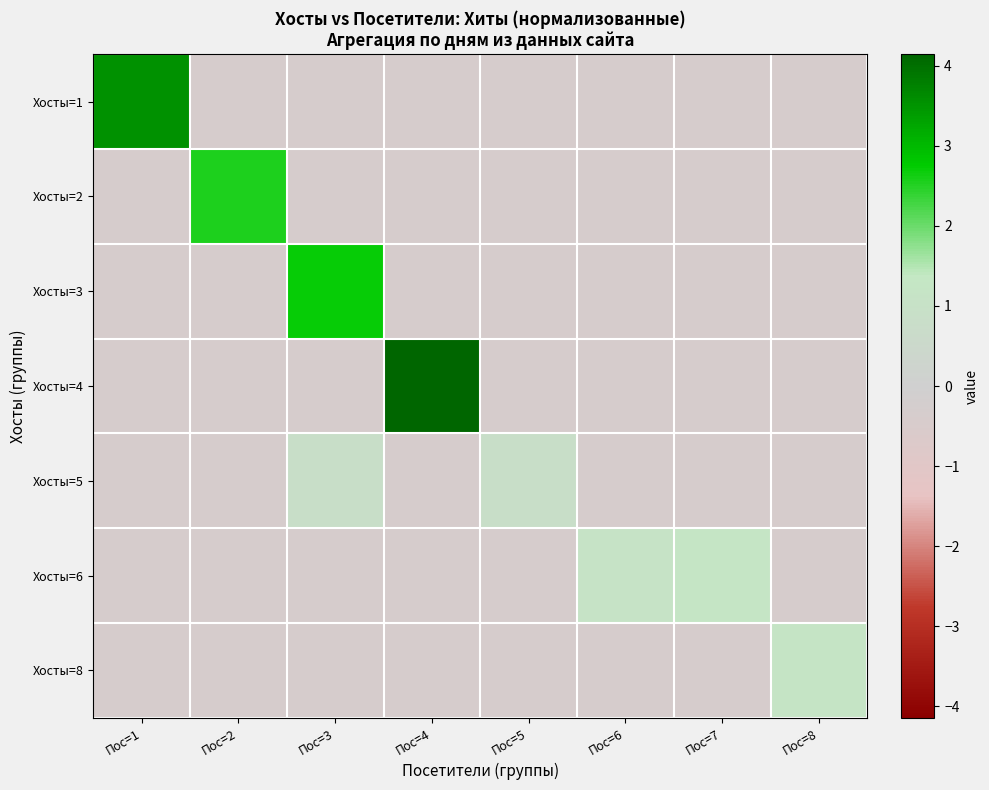

Reading left to right, what are all the values shown in this chart?

Хосты=1: Пос=1=3.6	Пос=2=-0.4	Пос=3=-0.4	Пос=4=-0.4	Пос=5=-0.4	Пос=6=-0.4	Пос=7=-0.4	Пос=8=-0.4
Хосты=2: Пос=1=-0.4	Пос=2=2.5	Пос=3=-0.4	Пос=4=-0.4	Пос=5=-0.4	Пос=6=-0.4	Пос=7=-0.4	Пос=8=-0.4
Хосты=3: Пос=1=-0.4	Пос=2=-0.4	Пос=3=2.7	Пос=4=-0.4	Пос=5=-0.4	Пос=6=-0.4	Пос=7=-0.4	Пос=8=-0.4
Хосты=4: Пос=1=-0.4	Пос=2=-0.4	Пос=3=-0.4	Пос=4=4.1	Пос=5=-0.4	Пос=6=-0.4	Пос=7=-0.4	Пос=8=-0.4
Хосты=5: Пос=1=-0.4	Пос=2=-0.4	Пос=3=0.8	Пос=4=-0.4	Пос=5=0.8	Пос=6=-0.4	Пос=7=-0.4	Пос=8=-0.4
Хосты=6: Пос=1=-0.4	Пос=2=-0.4	Пос=3=-0.4	Пос=4=-0.4	Пос=5=-0.4	Пос=6=1.1	Пос=7=1.2	Пос=8=-0.4
Хосты=8: Пос=1=-0.4	Пос=2=-0.4	Пос=3=-0.4	Пос=4=-0.4	Пос=5=-0.4	Пос=6=-0.4	Пос=7=-0.4	Пос=8=1.2